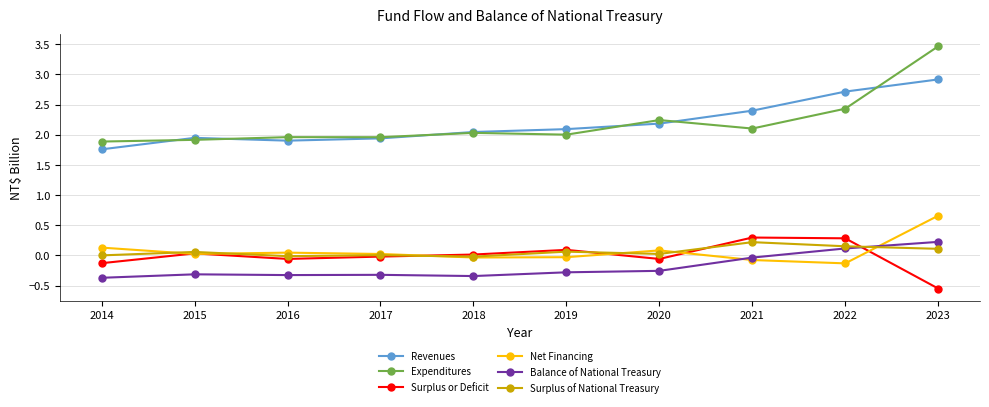

What is the greatest value displayed?

3.5